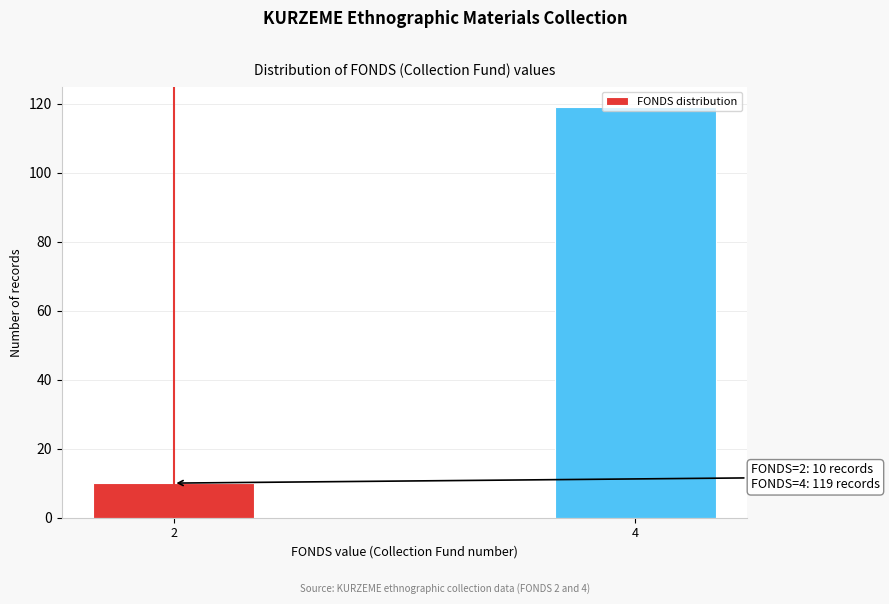

What is the change in value from 2 to 4?

+109